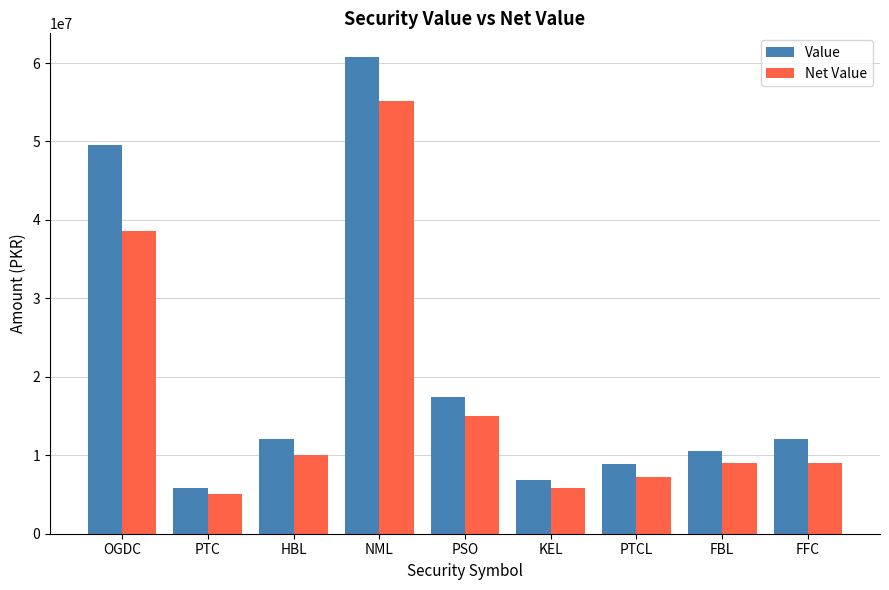

What are all the series names shown in the legend?

Value, Net Value